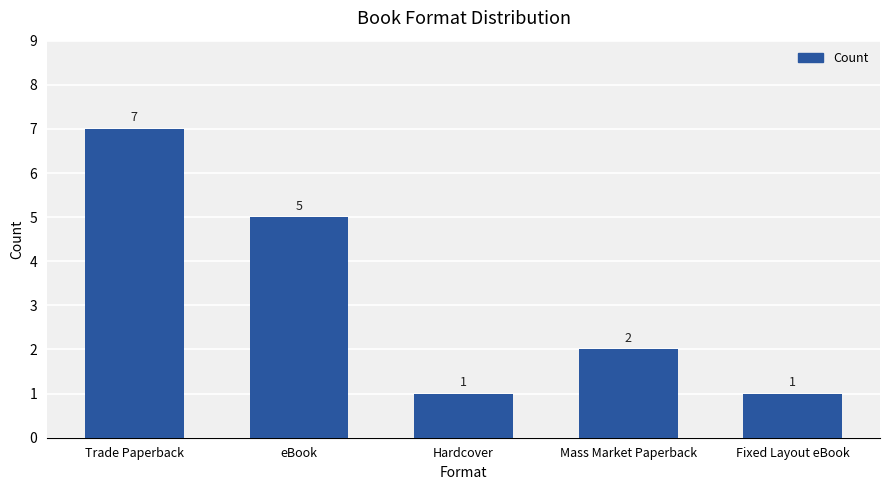

What is the difference between the values at Mass Market Paperback and Fixed Layout eBook?

1